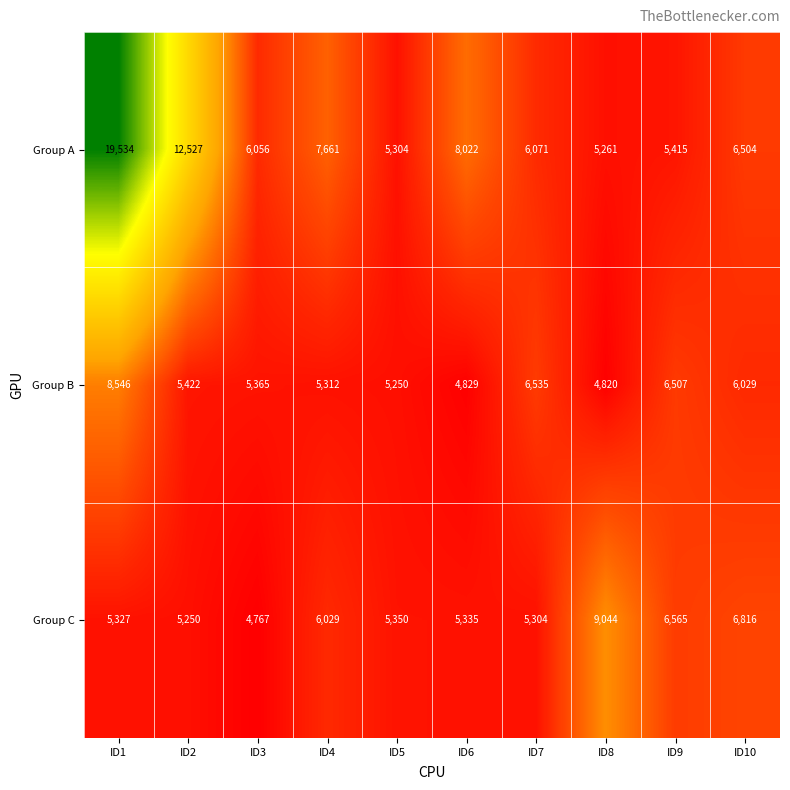

At which category is the sum across all series the highest?

ID1